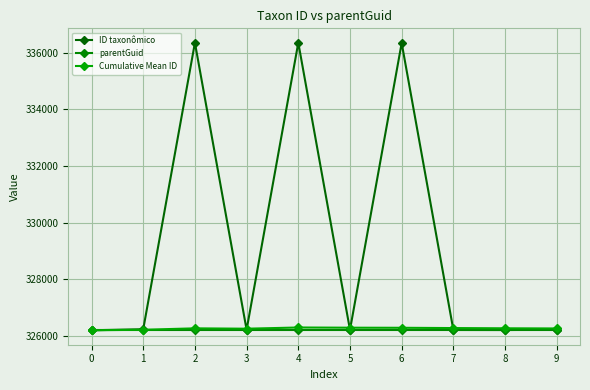

Which series has the widest spread of values?

ID taxonômico